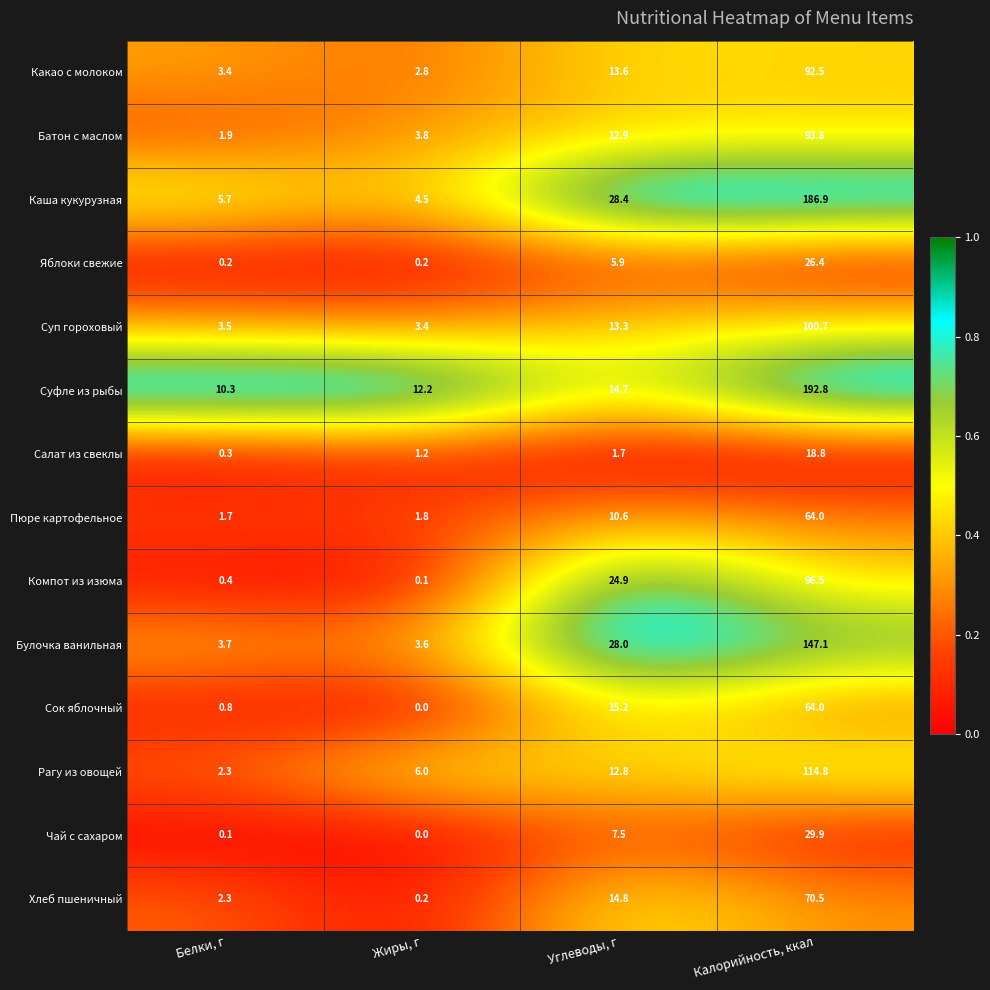

Between Белки, г and Калорийность, ккал, which series saw the biggest shift?

Суфле из рыбы